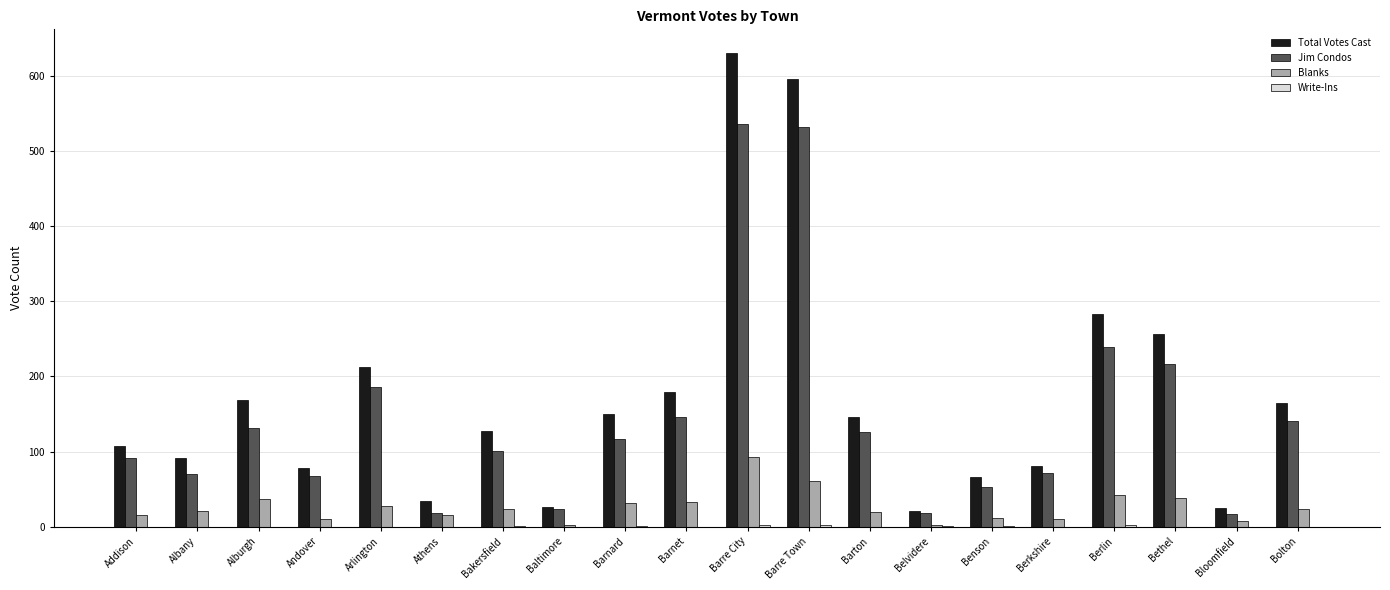

Are the bars horizontal?

No